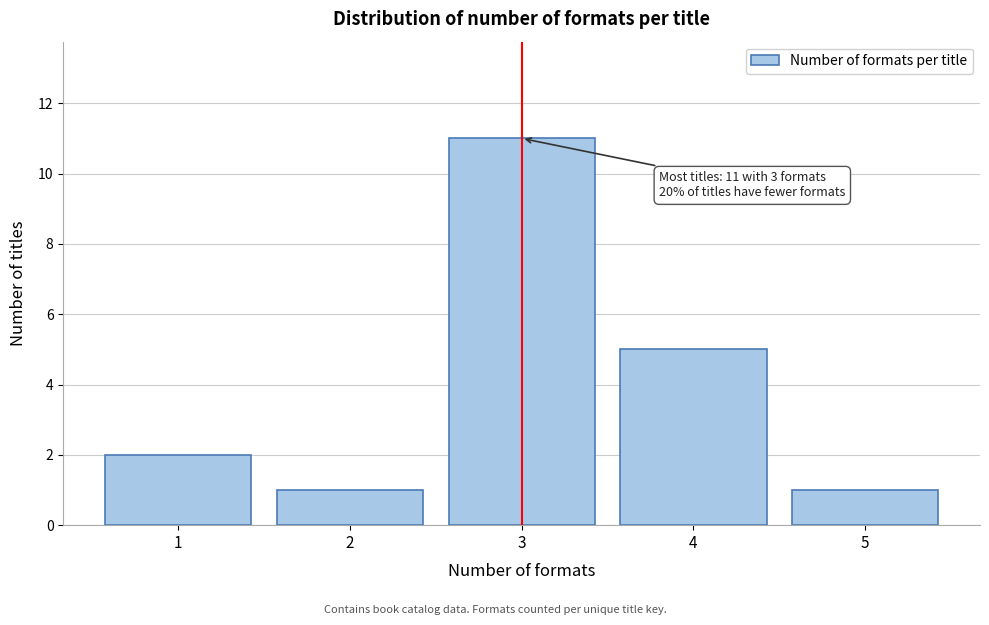

Reading left to right, list all the values displayed in this chart.

1=2	2=1	3=11	4=5	5=1